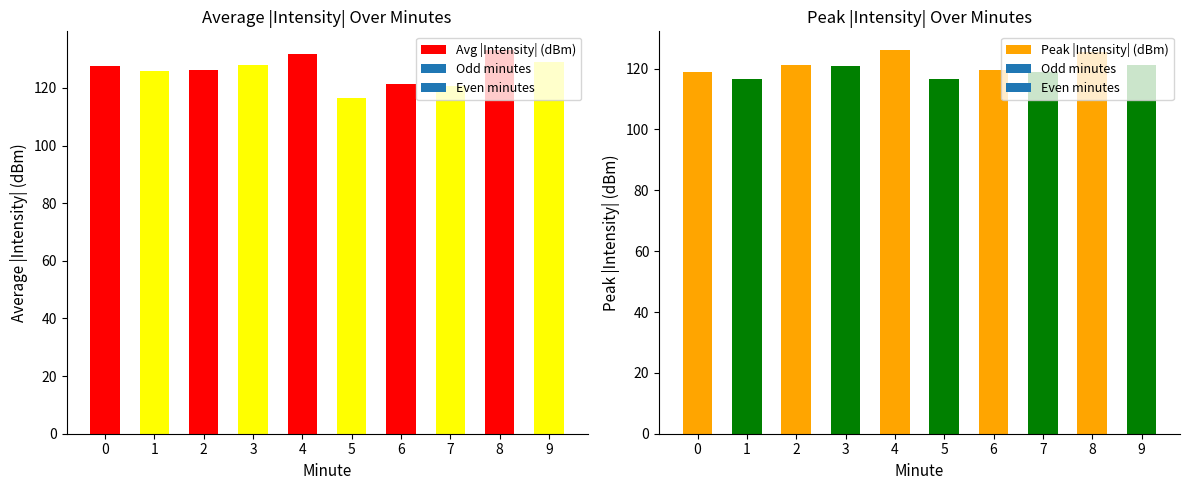

How many bars are there in total?

20